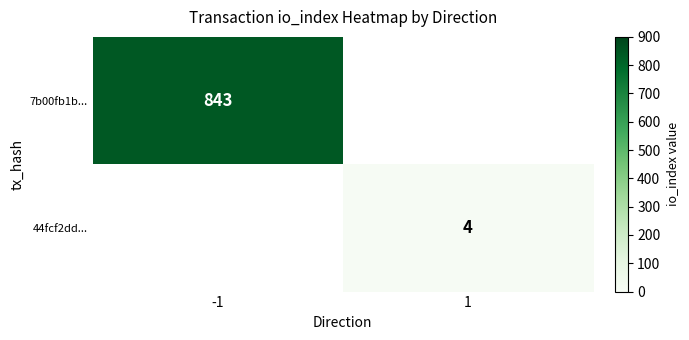

The 44fcf2dd... series shows 6 at 1. True or false?

False